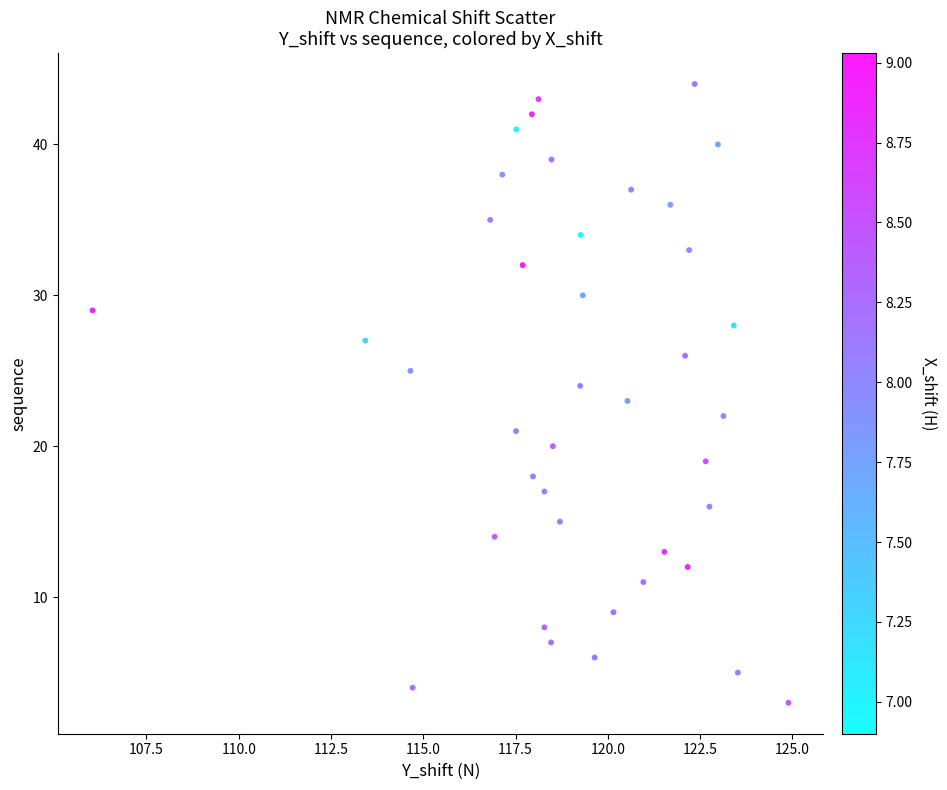

What is the range of Y values (max minus min)?

41